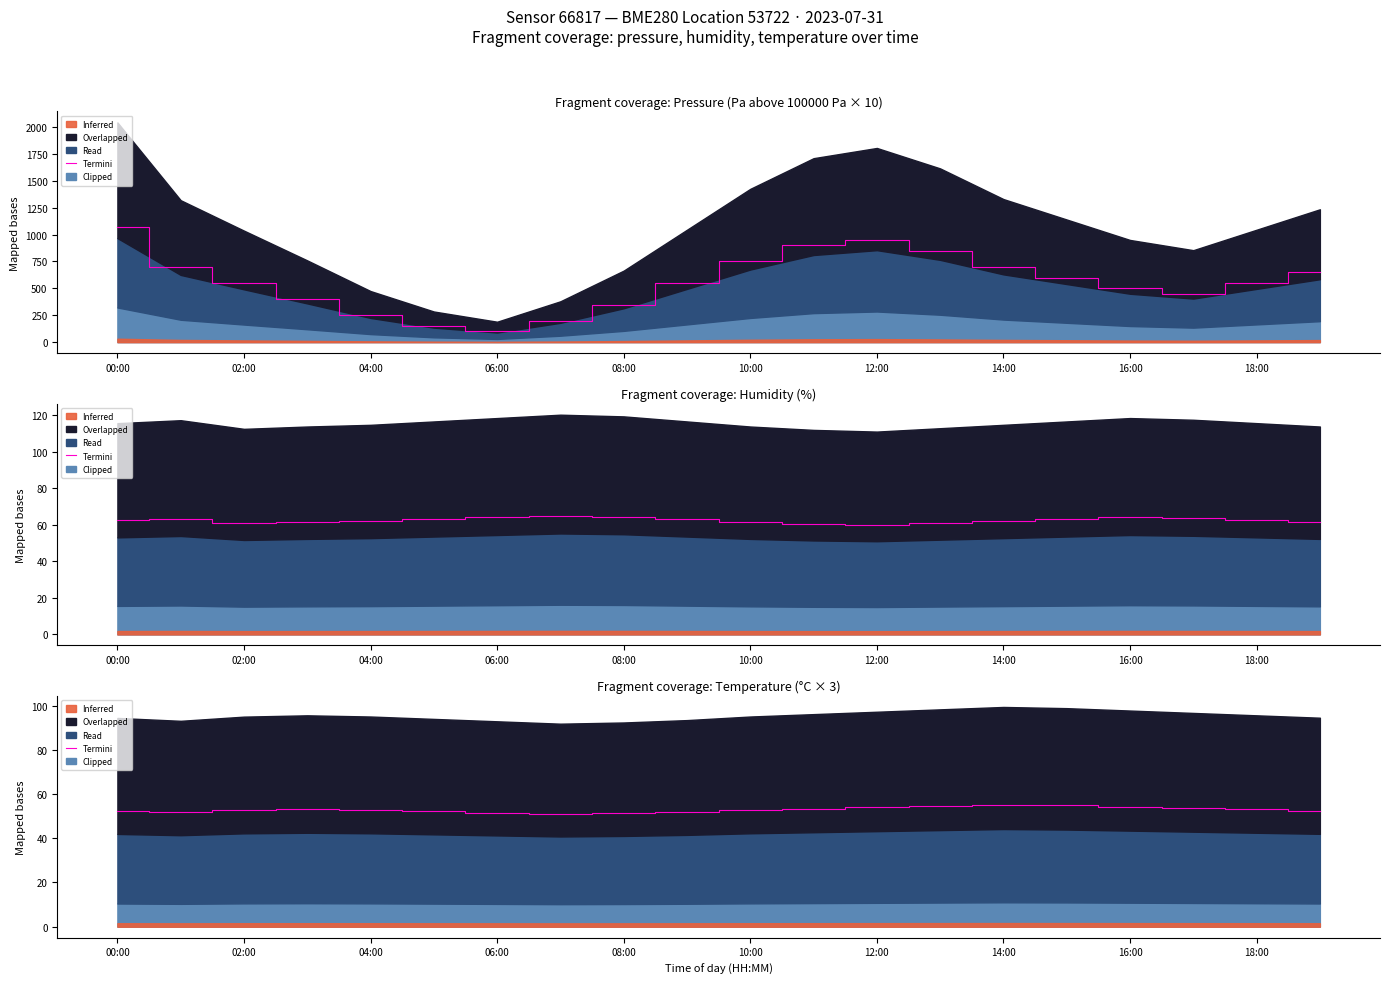

What is the label of the 3rd point from the right?

17